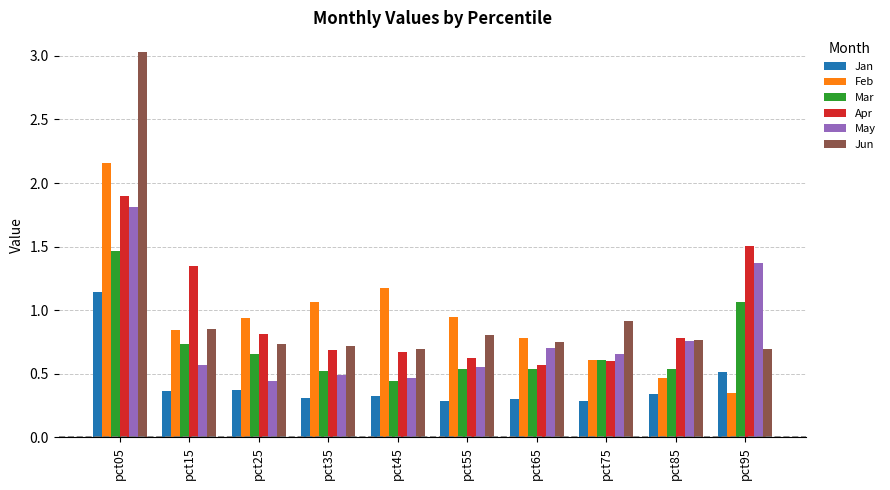

Which series has the largest range (max minus min)?

Jun